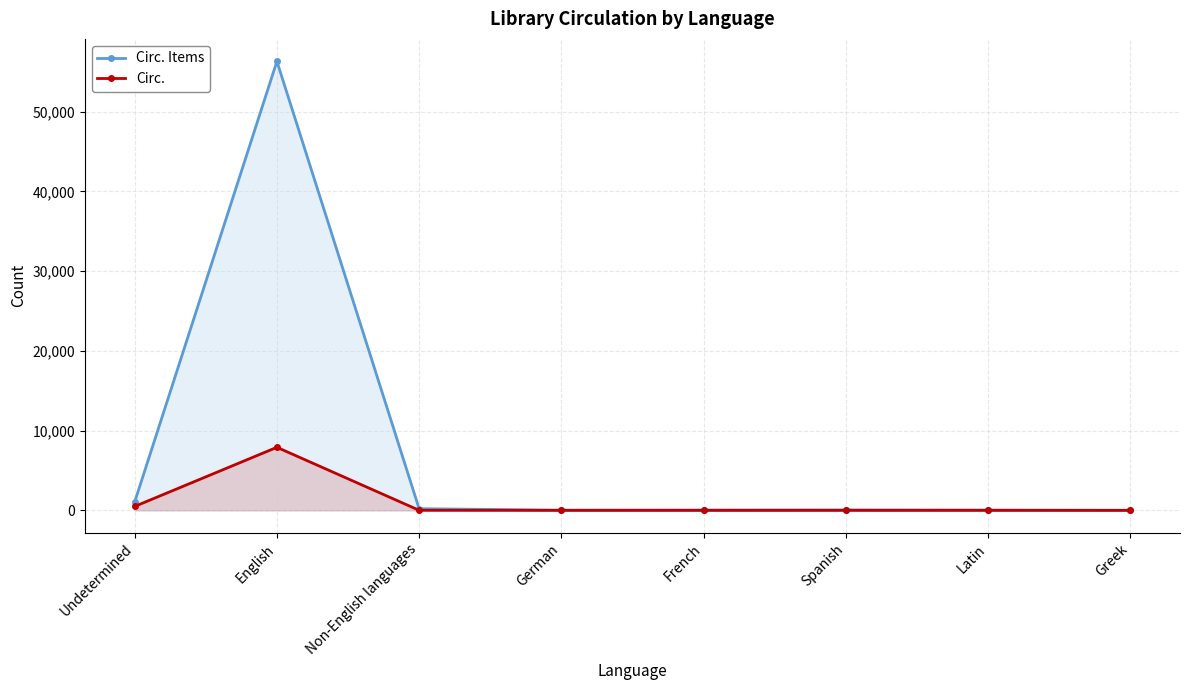

How many interior local peaks does the Circ. Items series have?

2